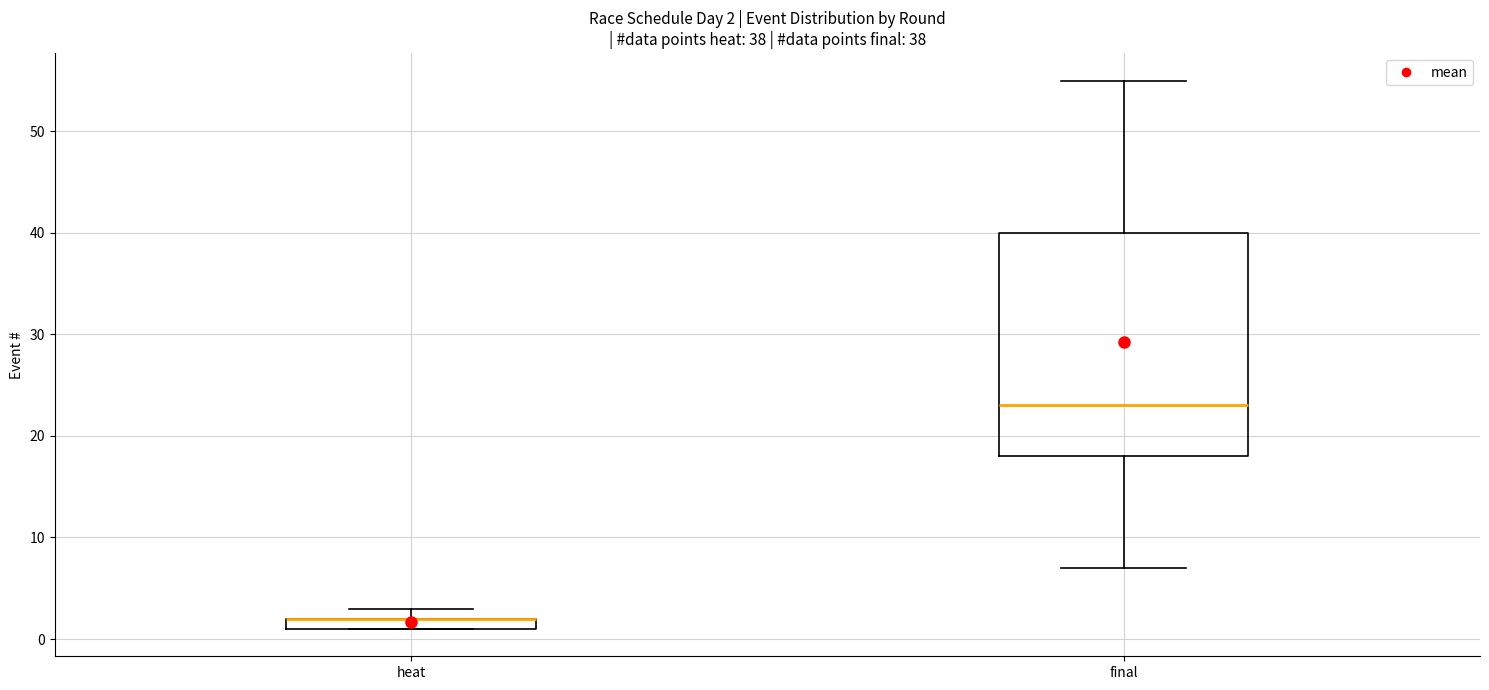

Comparing the boxes themselves (not the whiskers), which one is the tallest?

final